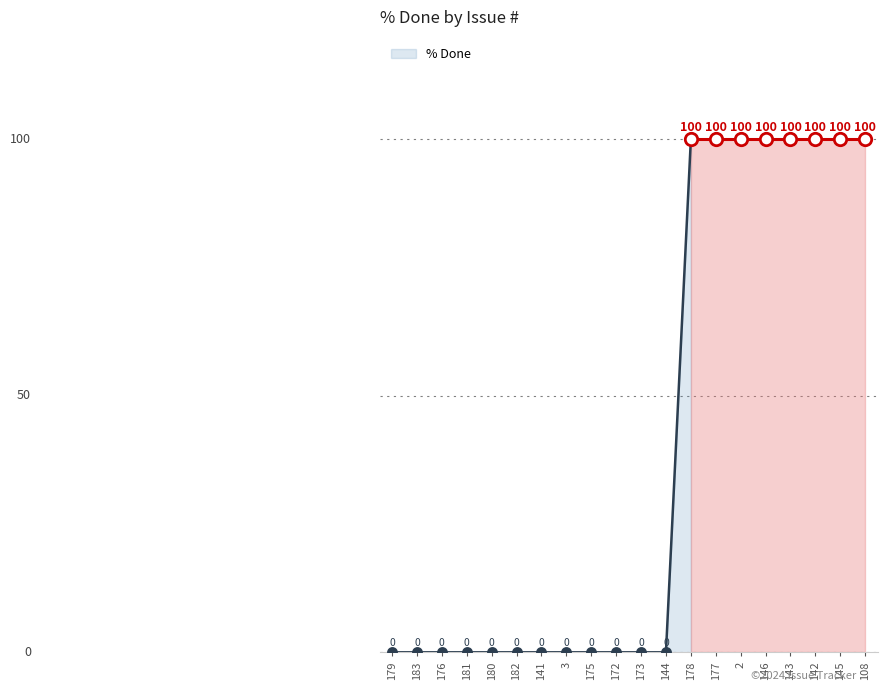

Approximately how many times larger is the value at 108 compared to 2?

1.0